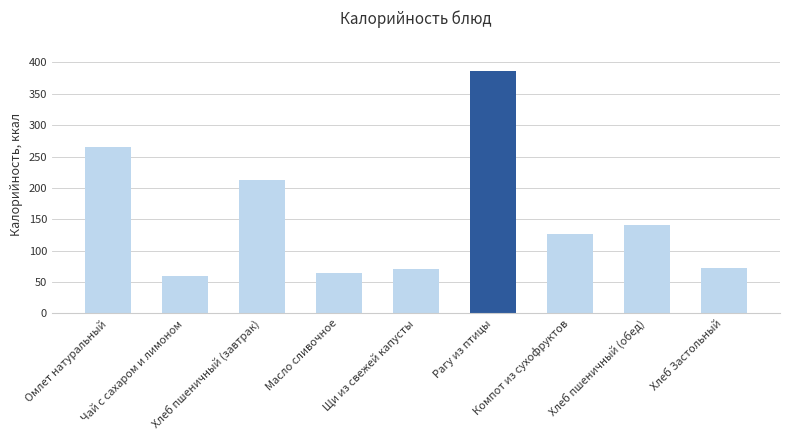

What is the greatest value displayed?

386.0